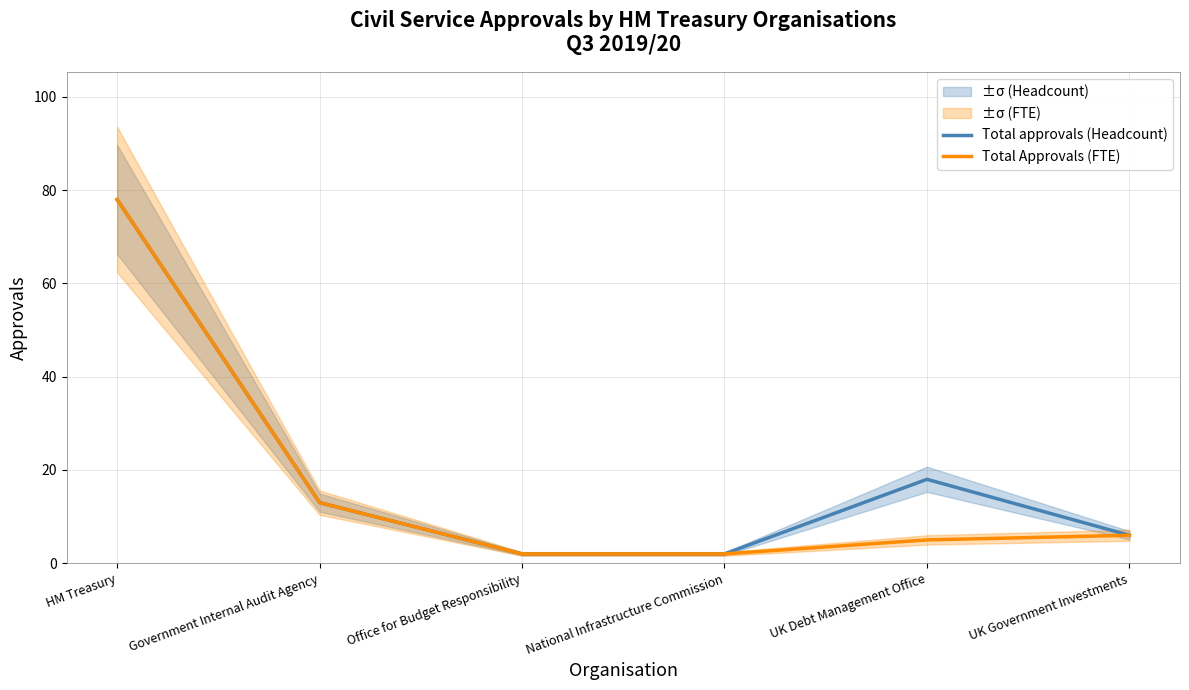

At which label is Total Approvals (FTE) closest to 40?

Government Internal Audit Agency